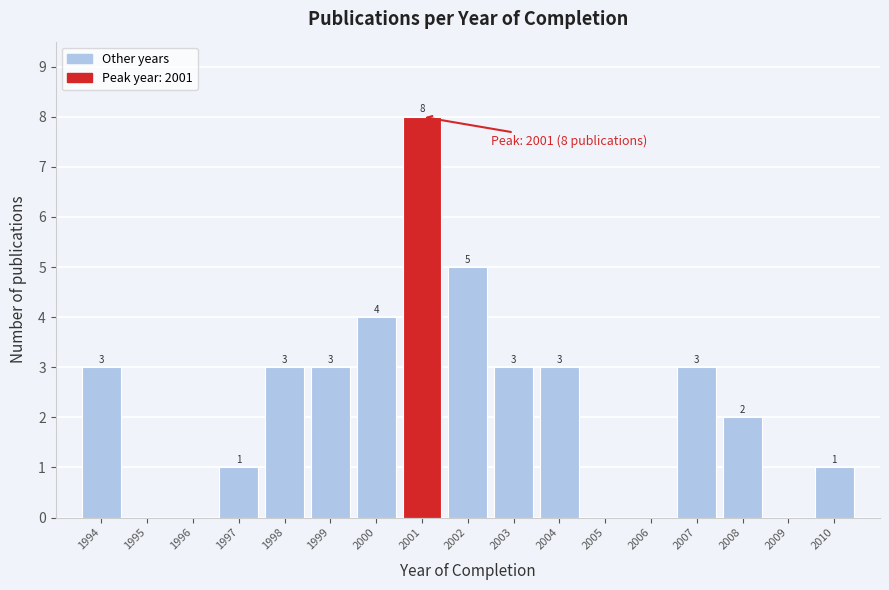

Over which range of the x-axis is the bar tallest?

2000.5 to 2001.5